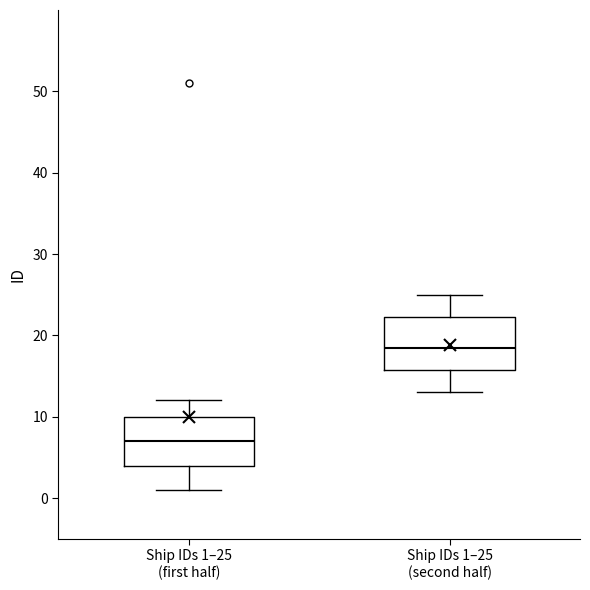

Reading left to right, read every box against the y-axis: the position of its median line, the range the box covers, and the ends of its whiskers. The values are not printed on the chart, so give them approximately, as read against the axis.

Ship IDs 1–25 (first half): median 7, box 4 to 10, whiskers 1 to 12
Ship IDs 1–25 (second half): median 19, box 16 to 22, whiskers 13 to 25